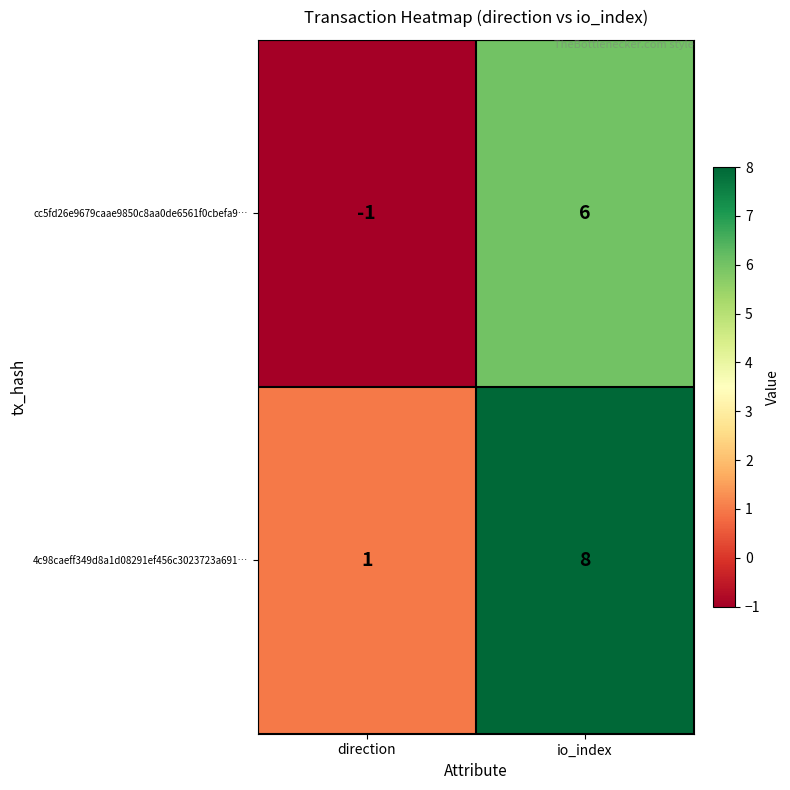

Where is cc5fd26e9679caae9850c8aa0de6561f0cbefa9… nearest to the value 2?

direction